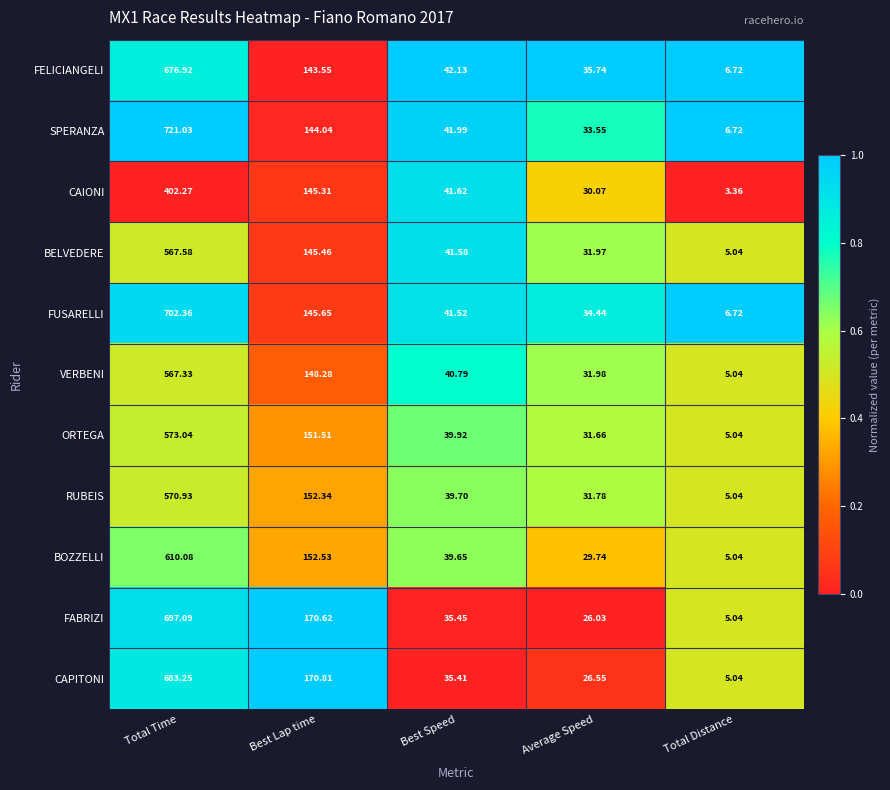

Which category has the highest value in the CAIONI series?

Total Time